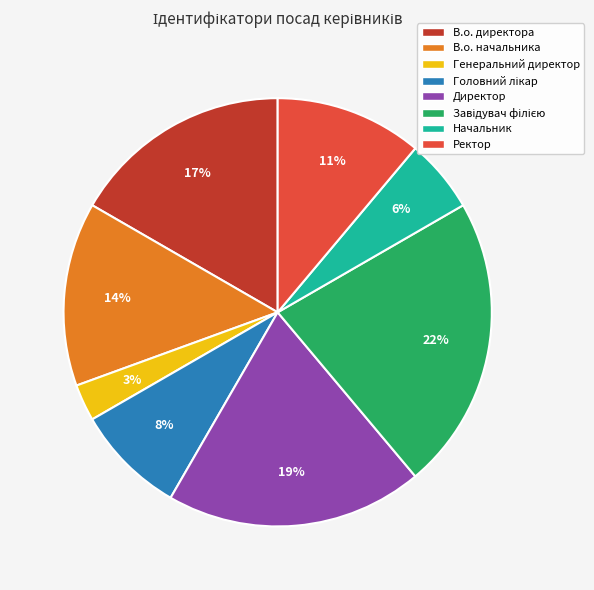

Which has a higher value, В.о. начальника or Начальник?

В.о. начальника